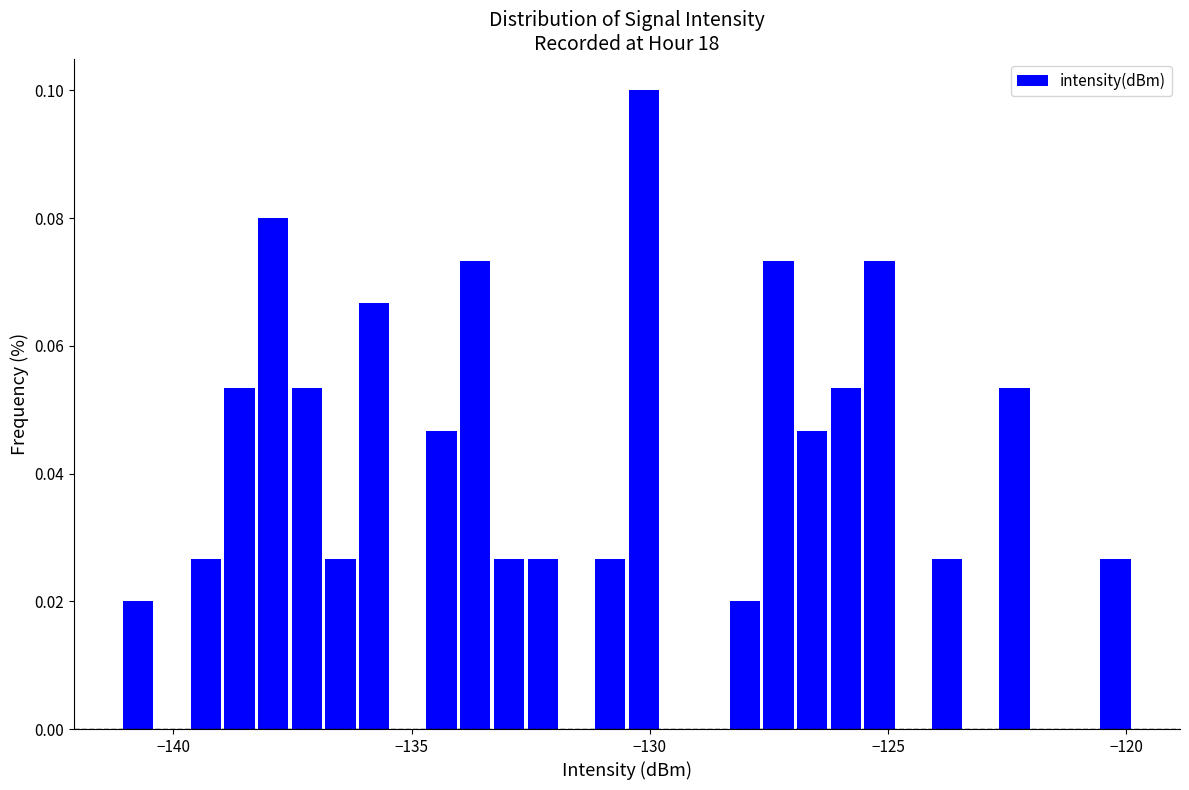

Around what value on the x-axis is the tallest bar? Give the approximate position of its centre, as read against the axis.

-130.0